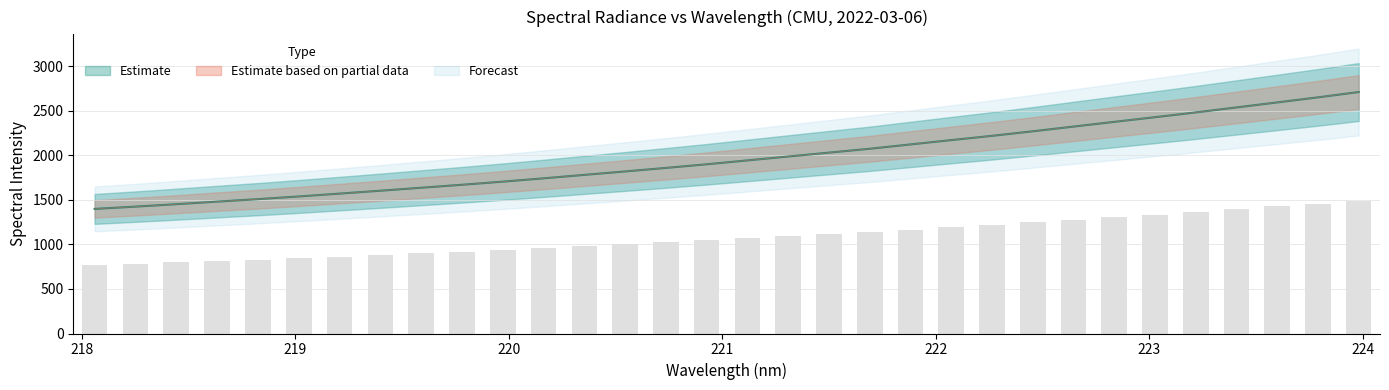

What position from the right is 218.2508?

31